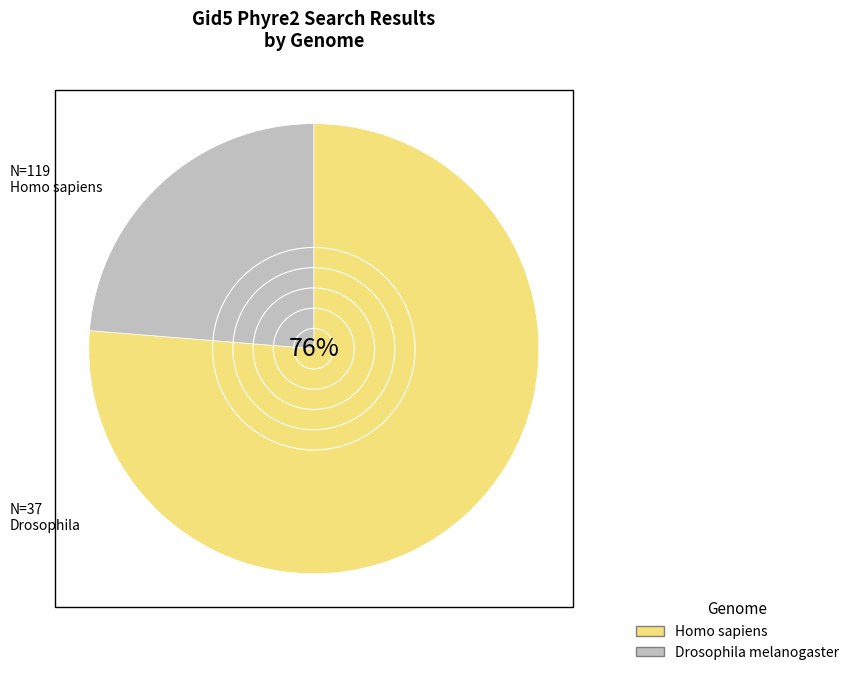

Between Homo sapiens and Drosophila melanogaster, which is larger?

Homo sapiens